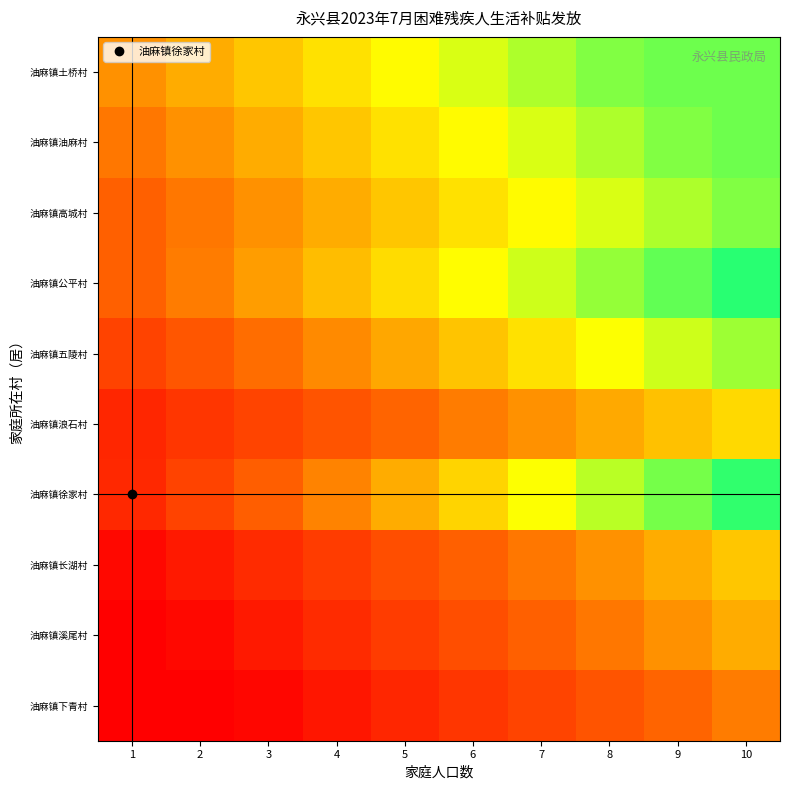

Reading right to left, transcribe all the data shown in this chart.

油麻镇土桥村: 10=0.6	9=0.6	8=0.6	7=0.6	6=0.5	5=0.5	4=0.4	3=0.4	2=0.4	1=0.3
油麻镇油麻村: 10=0.6	9=0.6	8=0.6	7=0.5	6=0.5	5=0.4	4=0.4	3=0.4	2=0.3	1=0.3
油麻镇高城村: 10=0.6	9=0.6	8=0.5	7=0.5	6=0.4	5=0.4	4=0.4	3=0.3	2=0.3	1=0.2
油麻镇公平村: 10=0.7	9=0.7	8=0.6	7=0.5	6=0.5	5=0.4	4=0.4	3=0.3	2=0.3	1=0.2
油麻镇五陵村: 10=0.6	9=0.5	8=0.5	7=0.5	6=0.4	5=0.4	4=0.3	3=0.3	2=0.2	1=0.2
油麻镇浪石村: 10=0.4	9=0.4	8=0.4	7=0.3	6=0.3	5=0.2	4=0.2	3=0.2	2=0.1	1=0.1
油麻镇徐家村: 10=0.7	9=0.6	8=0.6	7=0.5	6=0.4	5=0.4	4=0.3	3=0.2	2=0.2	1=0.1
油麻镇长湖村: 10=0.4	9=0.4	8=0.3	7=0.3	6=0.2	5=0.2	4=0.1	3=0.1	2=0.1	1=0.0
油麻镇溪尾村: 10=0.4	9=0.3	8=0.3	7=0.2	6=0.2	5=0.1	4=0.1	3=0.1	2=0.0	1=0.0
油麻镇下青村: 10=0.3	9=0.2	8=0.2	7=0.2	6=0.1	5=0.1	4=0.1	3=0.0	2=0.0	1=0.0